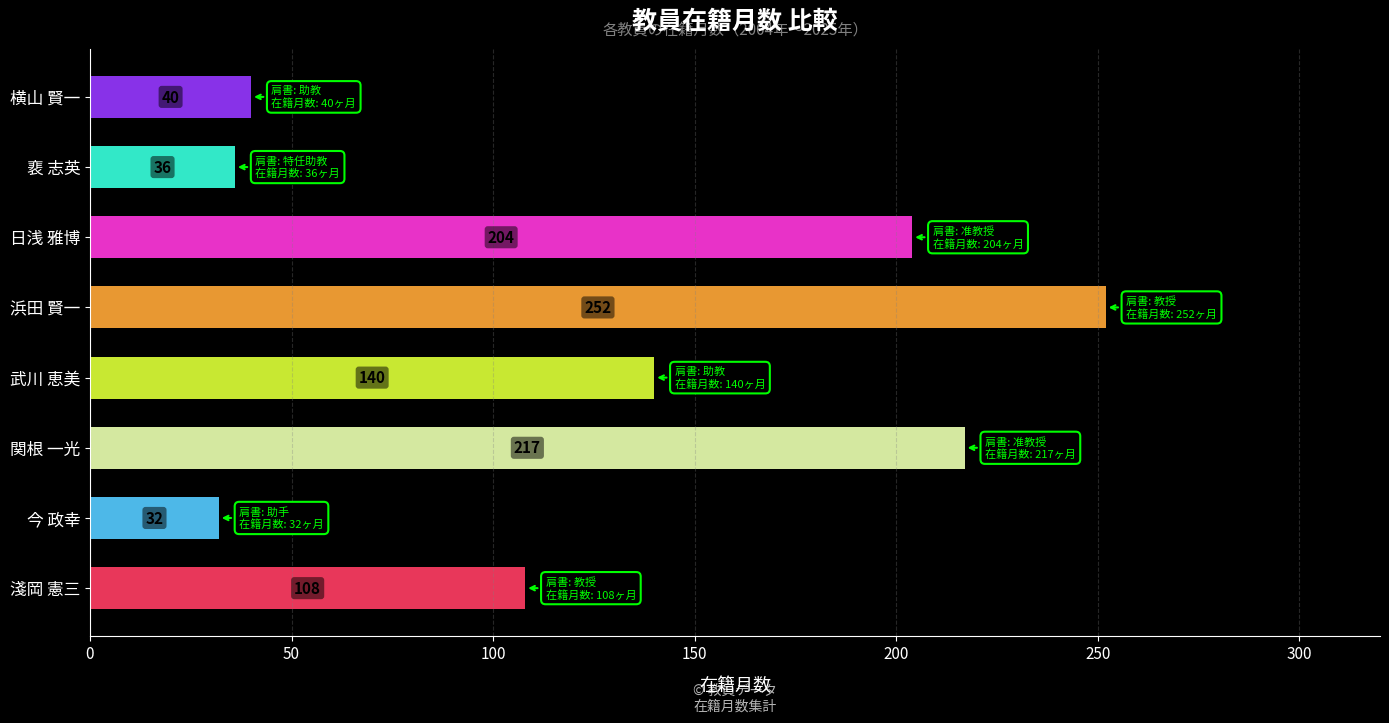

What is the sum of all values?

1029